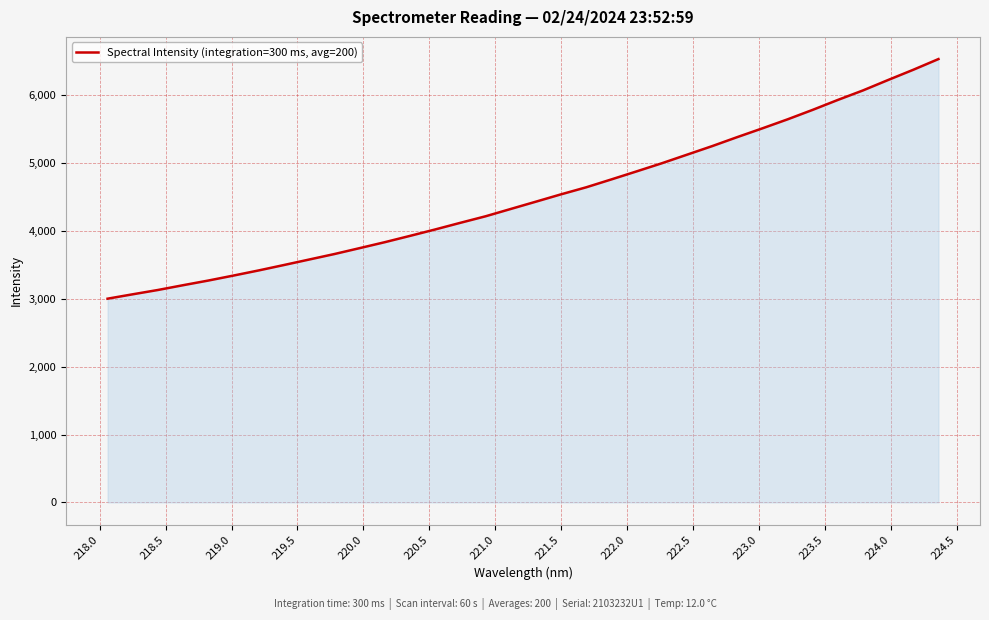

What is the greatest value displayed?

6536.3